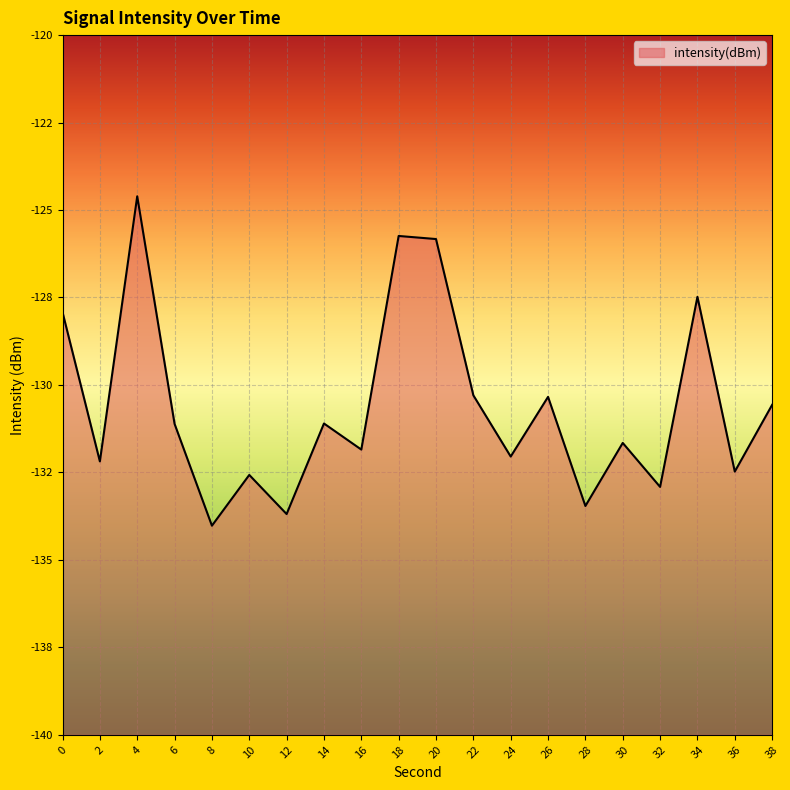

Which label corresponds to the smallest value in the chart?

8